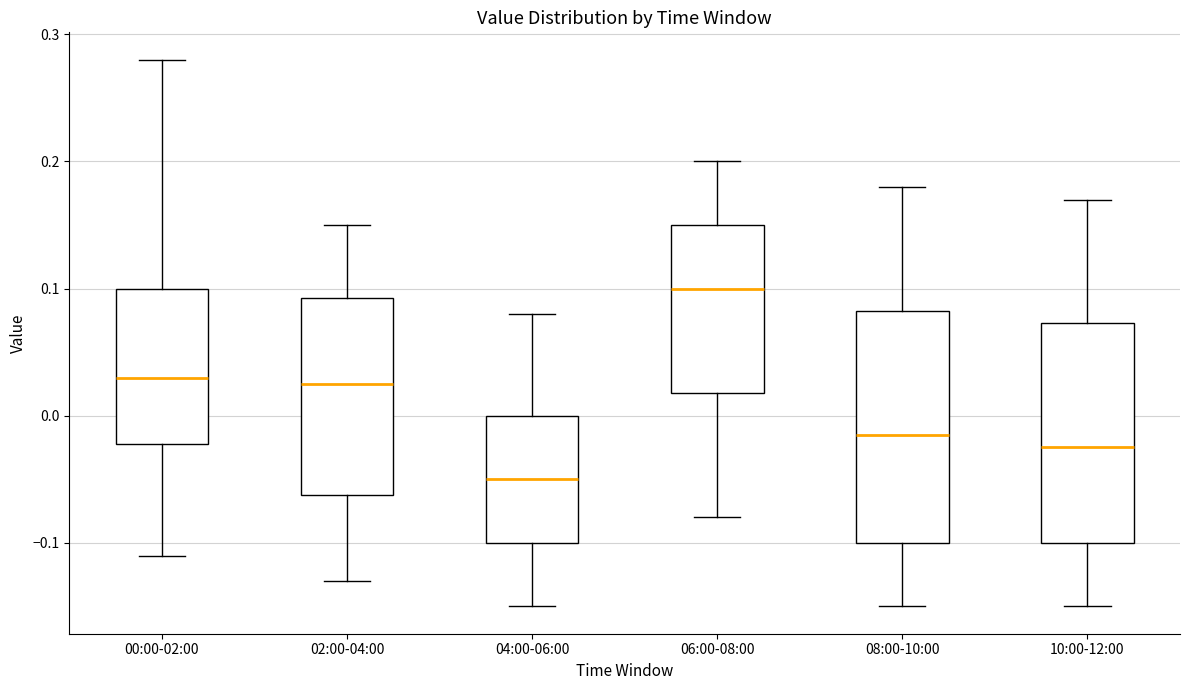

Reading left to right, transcribe this box plot: for each box, give where its median line is, the range the box spans, and where its two whiskers end, as read against the y-axis. The values are not printed on the chart, so give them approximately, as read against the axis.

00:00-02:00: median 0.03, box -0.02 to 0.10, whiskers -0.11 to 0.28
02:00-04:00: median 0.03, box -0.06 to 0.09, whiskers -0.13 to 0.15
04:00-06:00: median -0.05, box -0.10 to 0.00, whiskers -0.15 to 0.08
06:00-08:00: median 0.10, box 0.02 to 0.15, whiskers -0.08 to 0.20
08:00-10:00: median -0.01, box -0.10 to 0.08, whiskers -0.15 to 0.18
10:00-12:00: median -0.02, box -0.10 to 0.07, whiskers -0.15 to 0.17